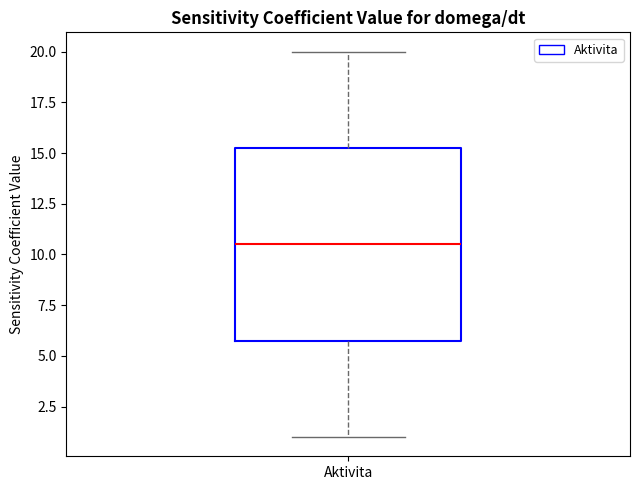

Where does the median line of the box for Aktivita sit on the y-axis? The values are not printed on the chart, so give them approximately, as read against the axis.

10.5